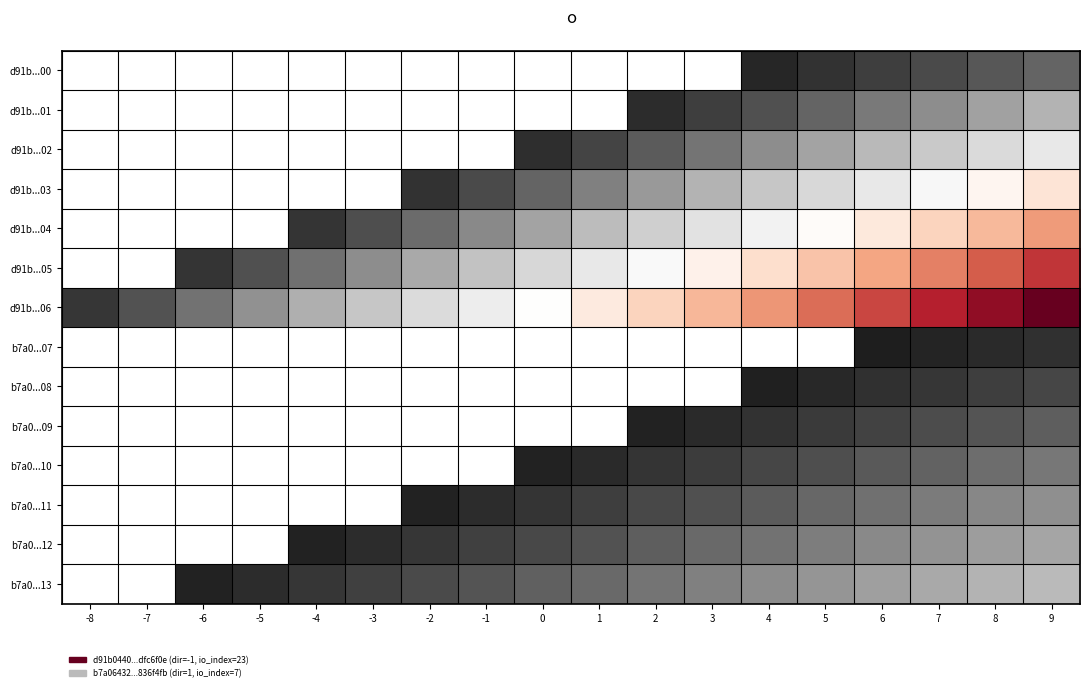

Which series has the largest total across all categories?

d91b...06